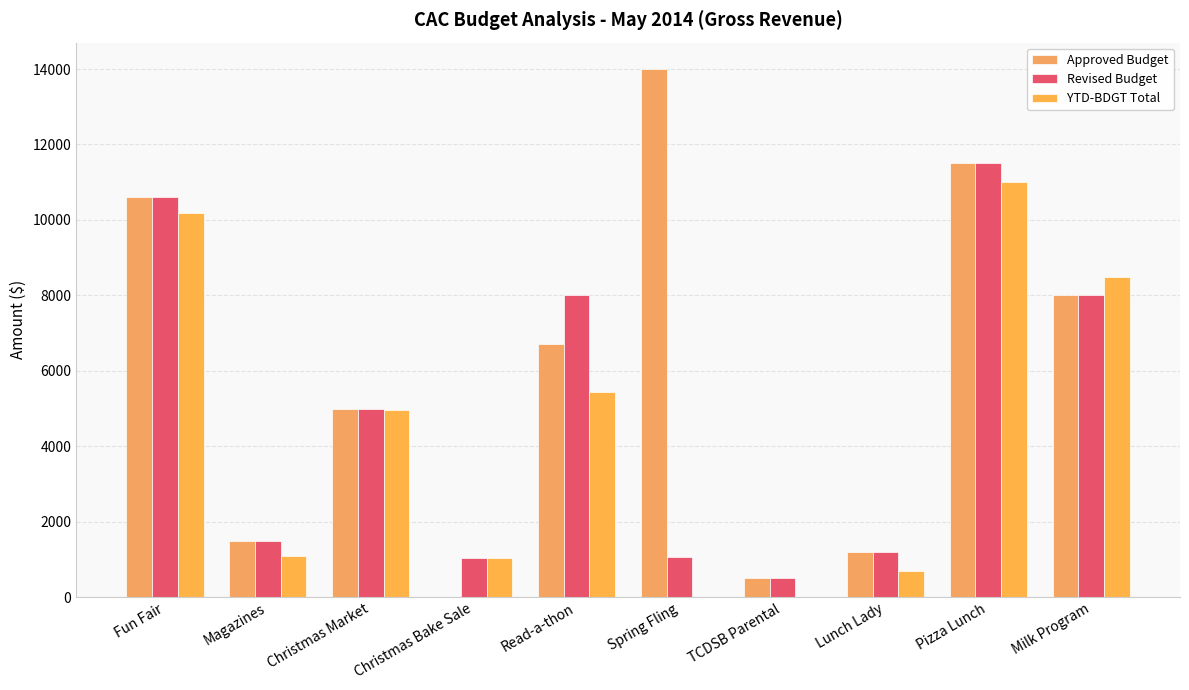

Where is Revised Budget nearest to the value 6000?

Christmas Market